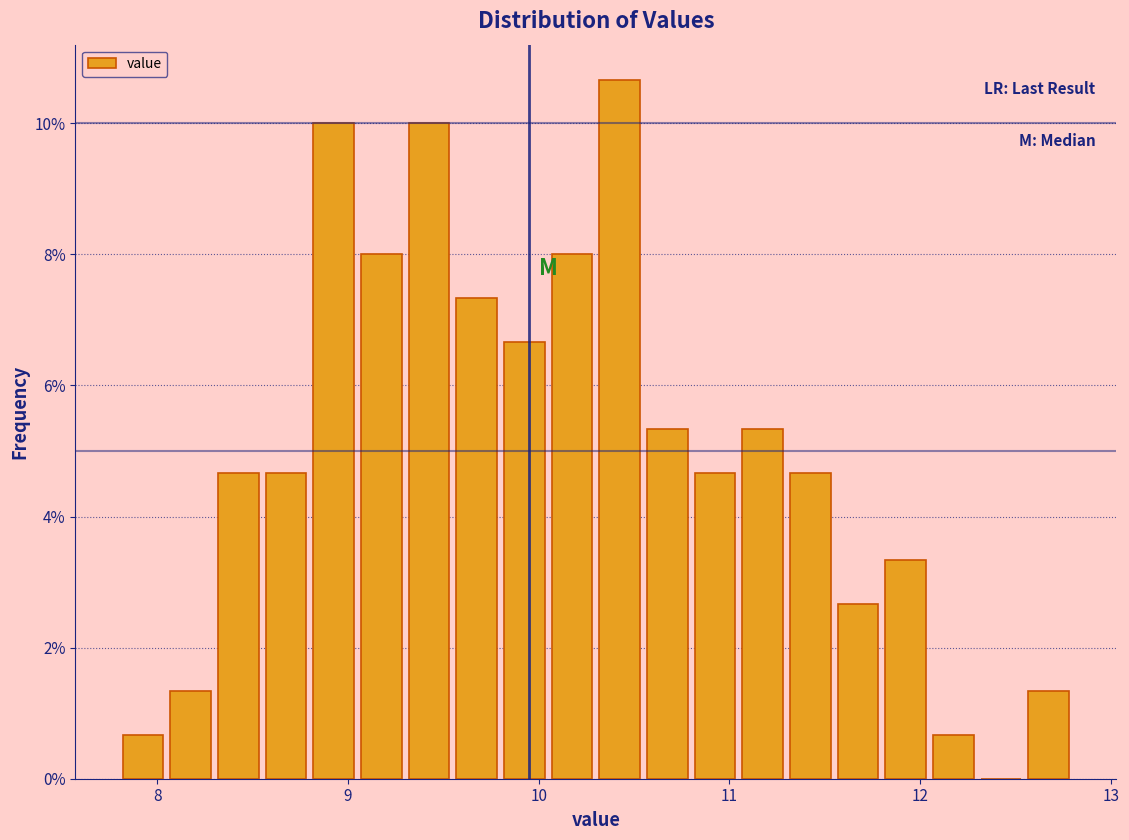

Around what value on the x-axis is the tallest bar? Give the approximate position of its centre, as read against the axis.

10.4